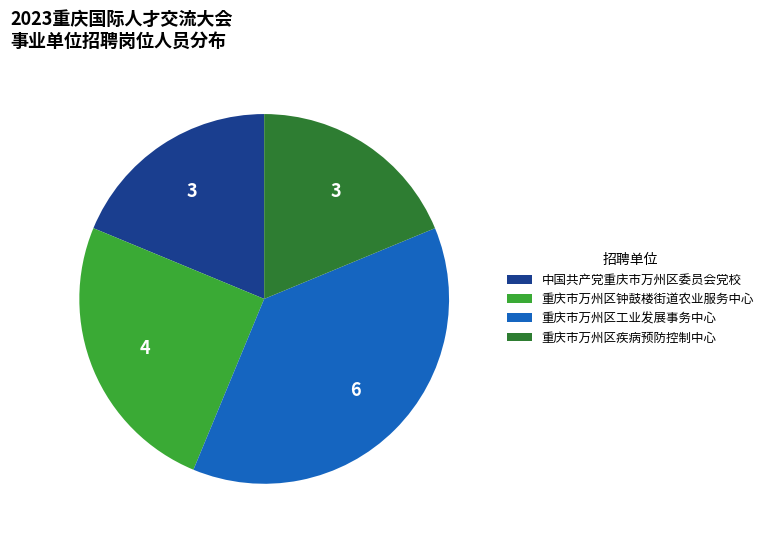

Which has a higher value, 重庆市万州区工业发展事务中心 or 中国共产党重庆市万州区委员会党校?

重庆市万州区工业发展事务中心